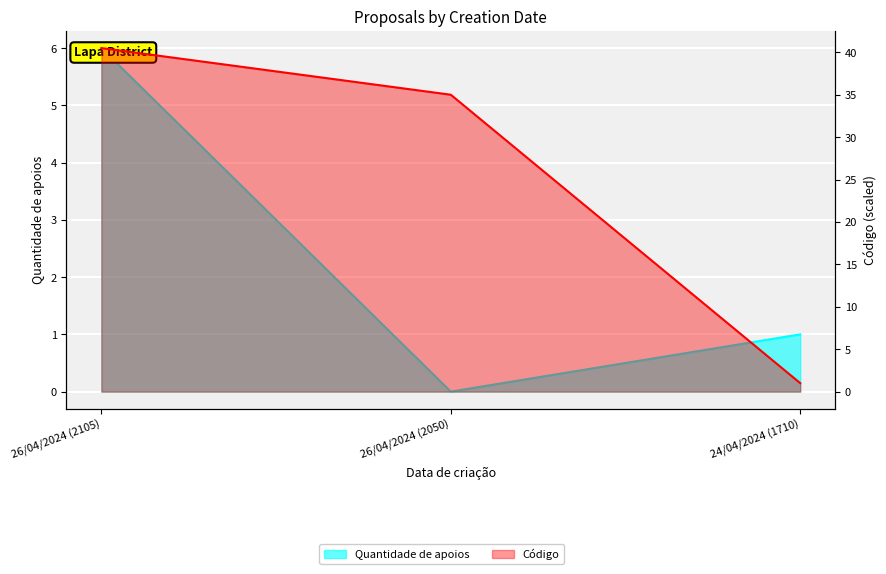

Which series has the largest total across all categories?

Código (scaled)